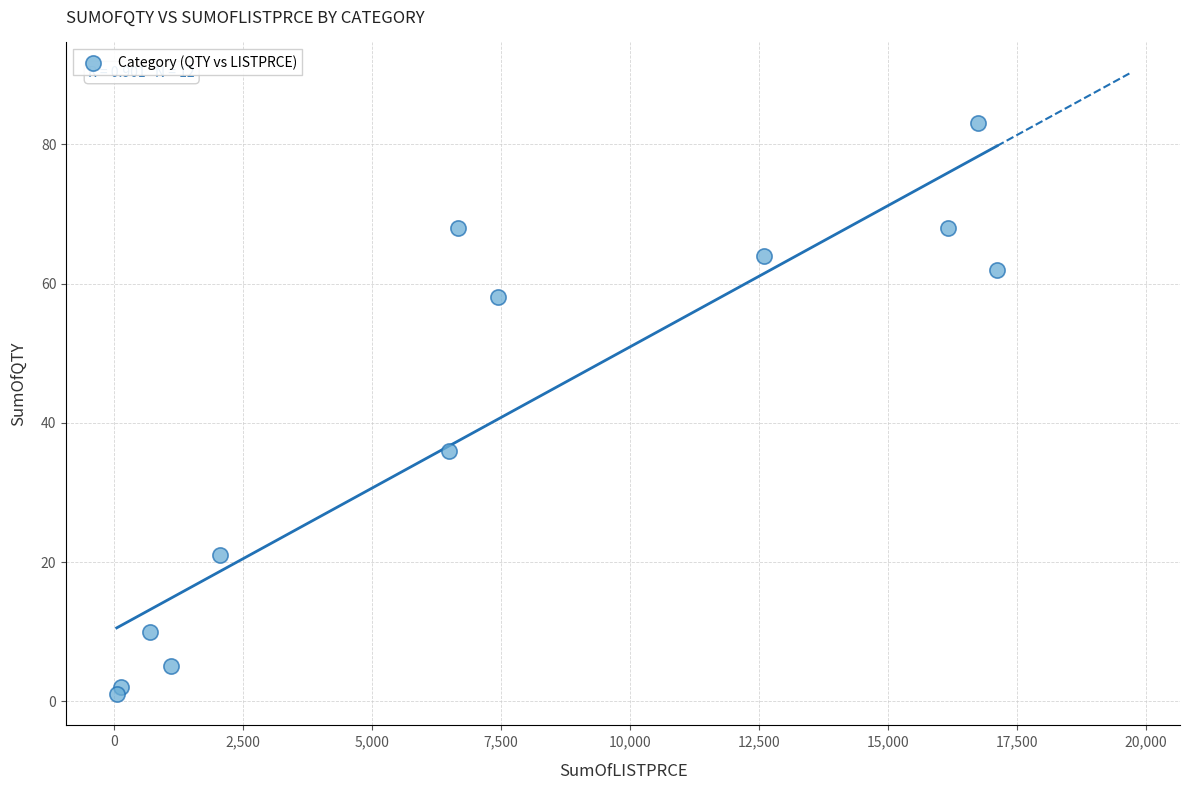

What Y value in the scatter plot is closest to 42?

36